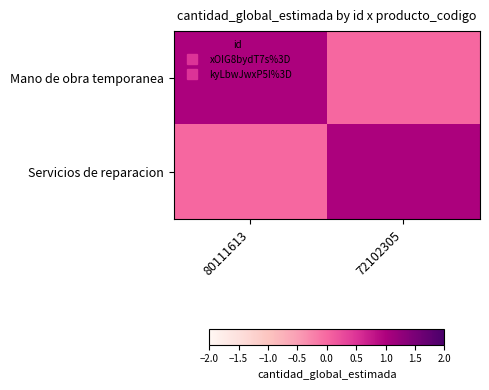

Reading left to right, what are all the values shown in this chart?

Mano de obra temporanea: 80111613=1	72102305=0
Servicios de reparacion: 80111613=0	72102305=1